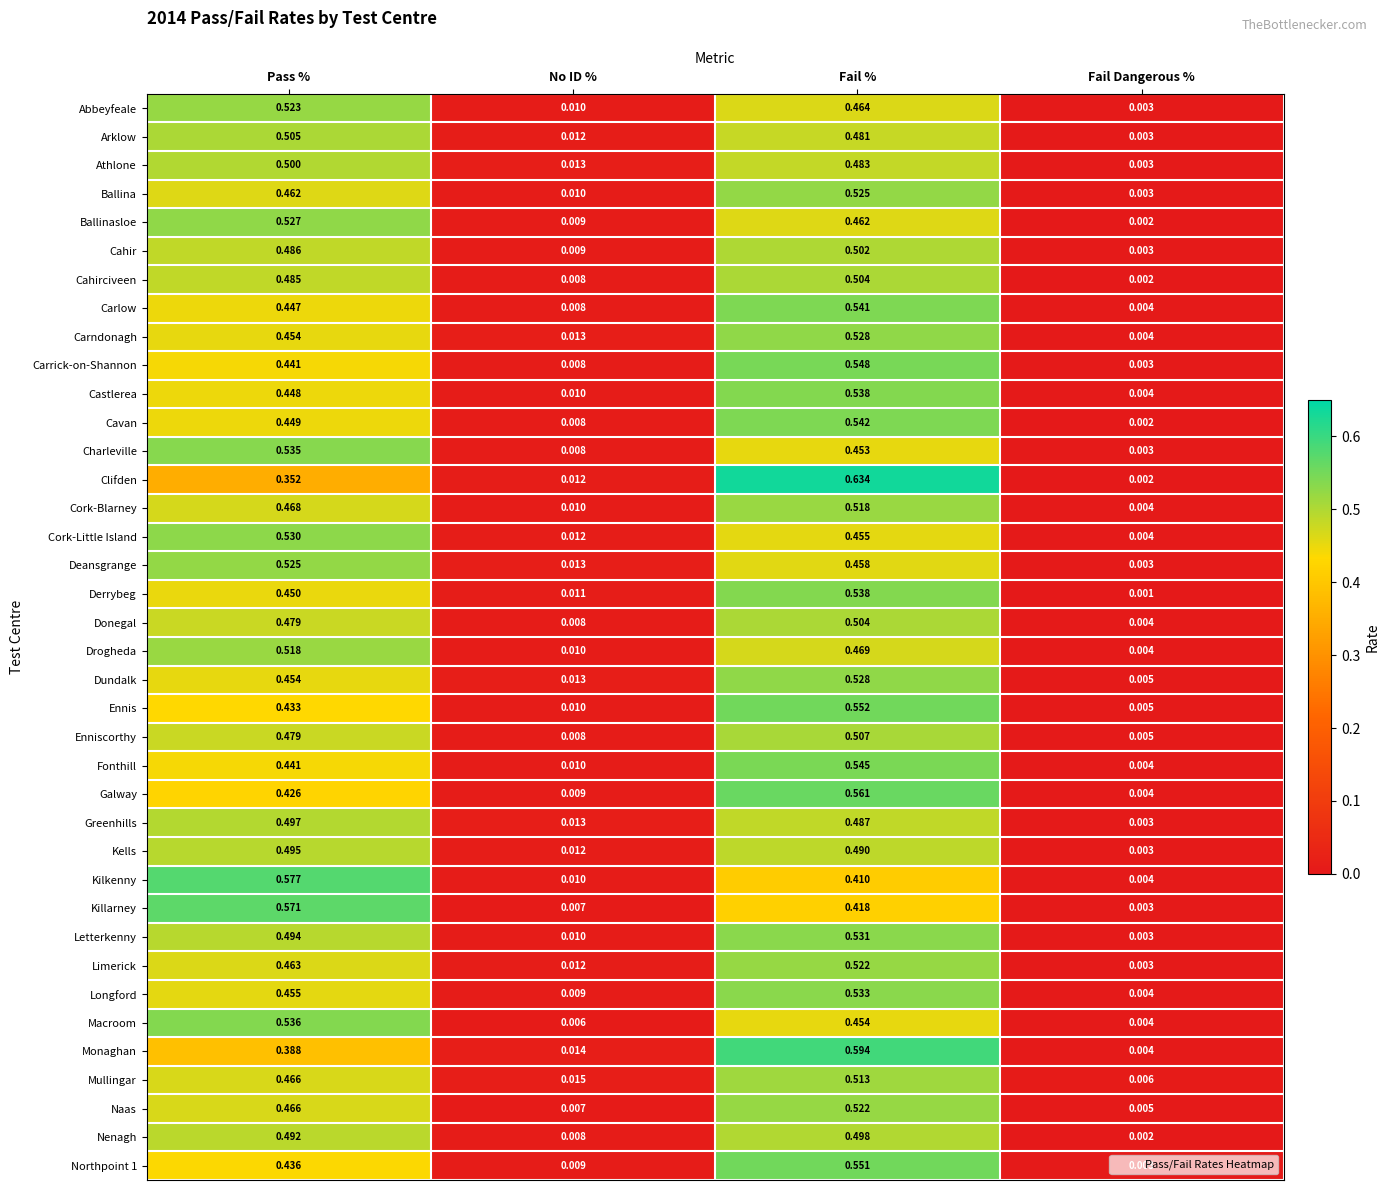

Between Pass % and No ID %, which series saw the biggest shift?

Kilkenny